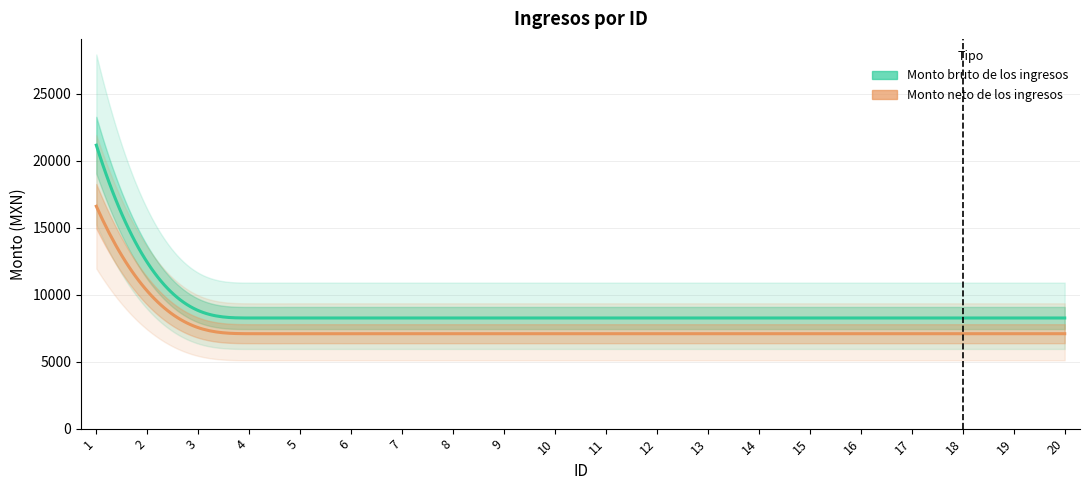

Is it true that Monto bruto de los ingresos equals 12397.7 at 3?

False